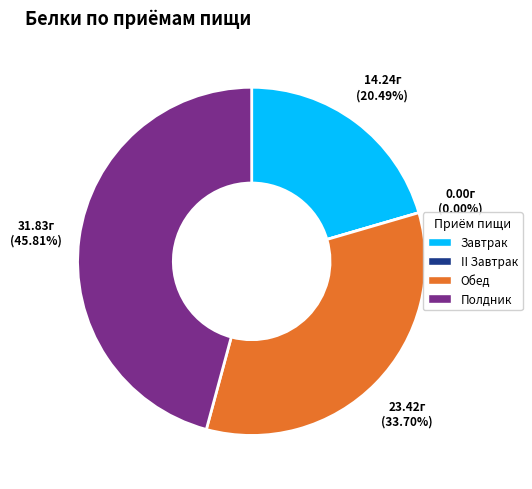

Do Обед and Полдник together represent more than half of the pie?

Yes